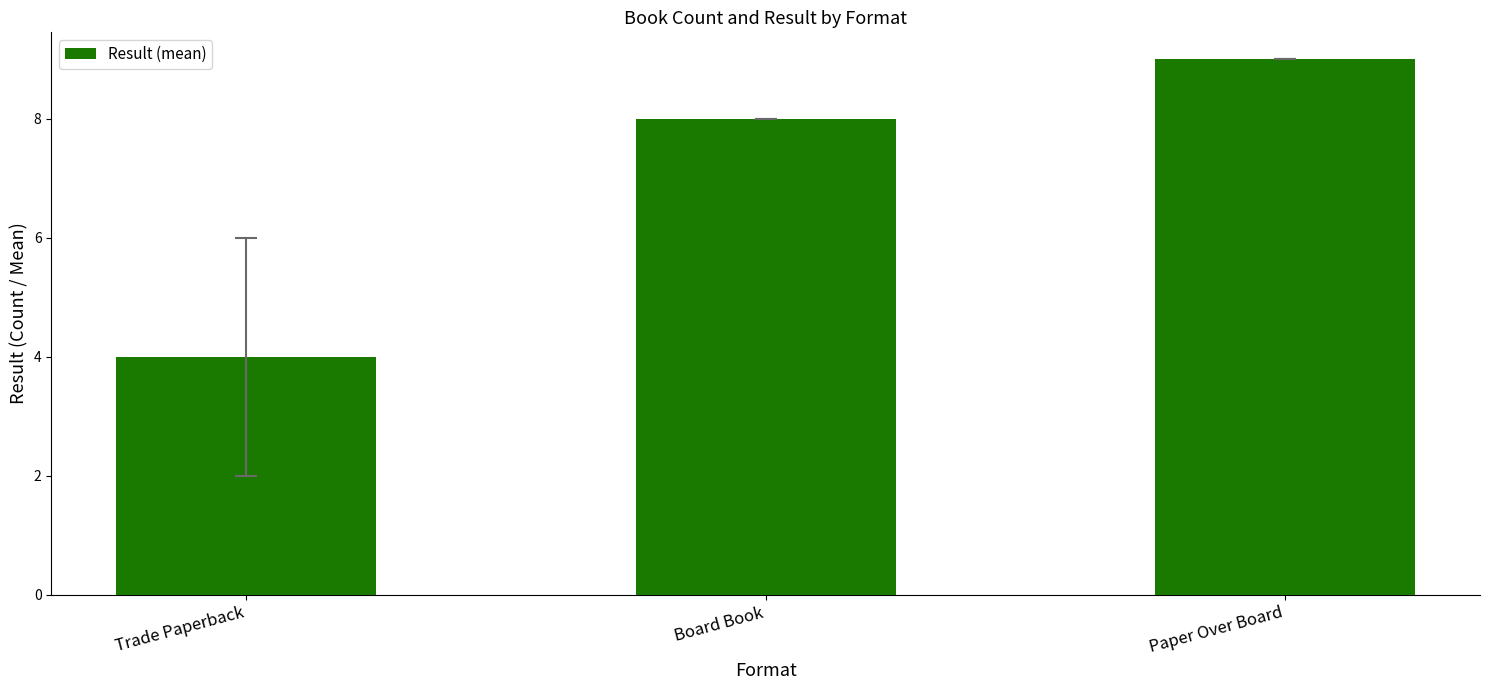

What is the label of the 3rd bar from the left?

Paper Over Board